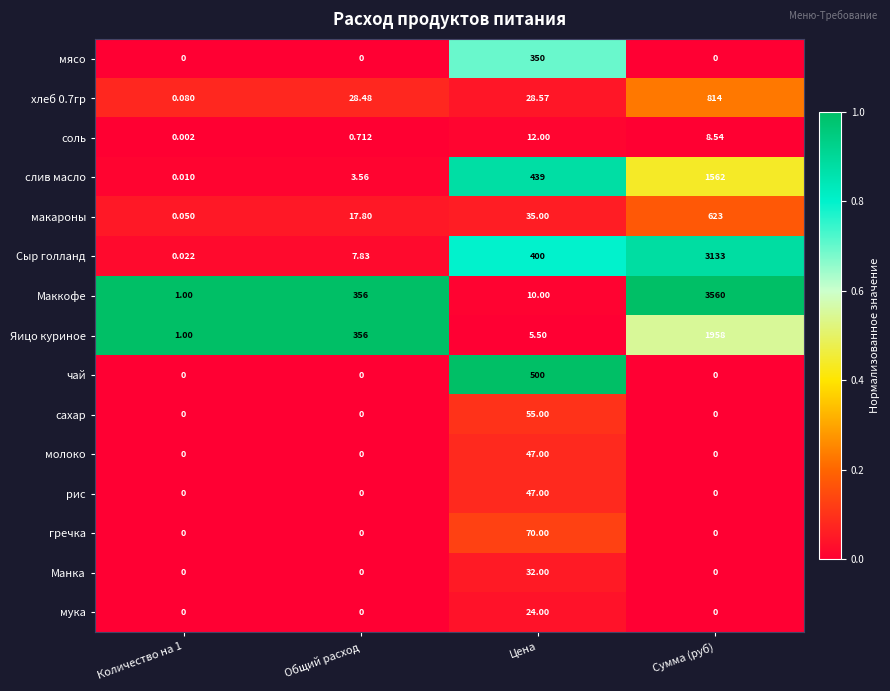

Which series has the largest range (max minus min)?

Маккофе